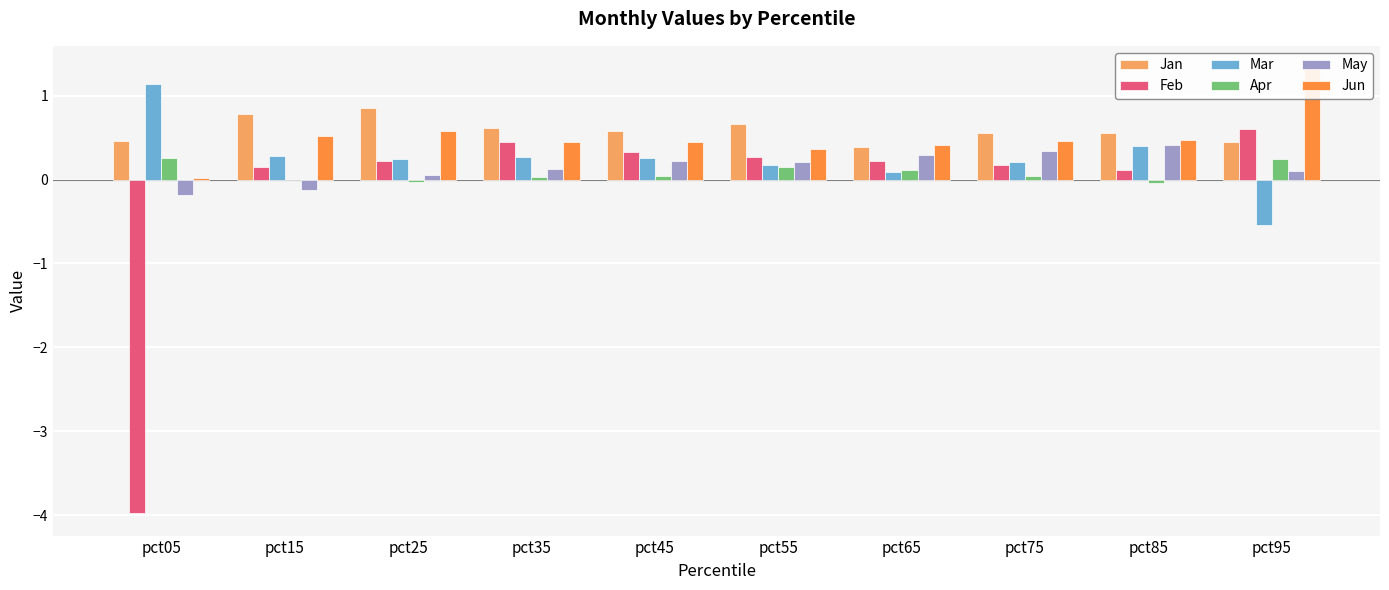

Which series has the widest spread of values?

Feb